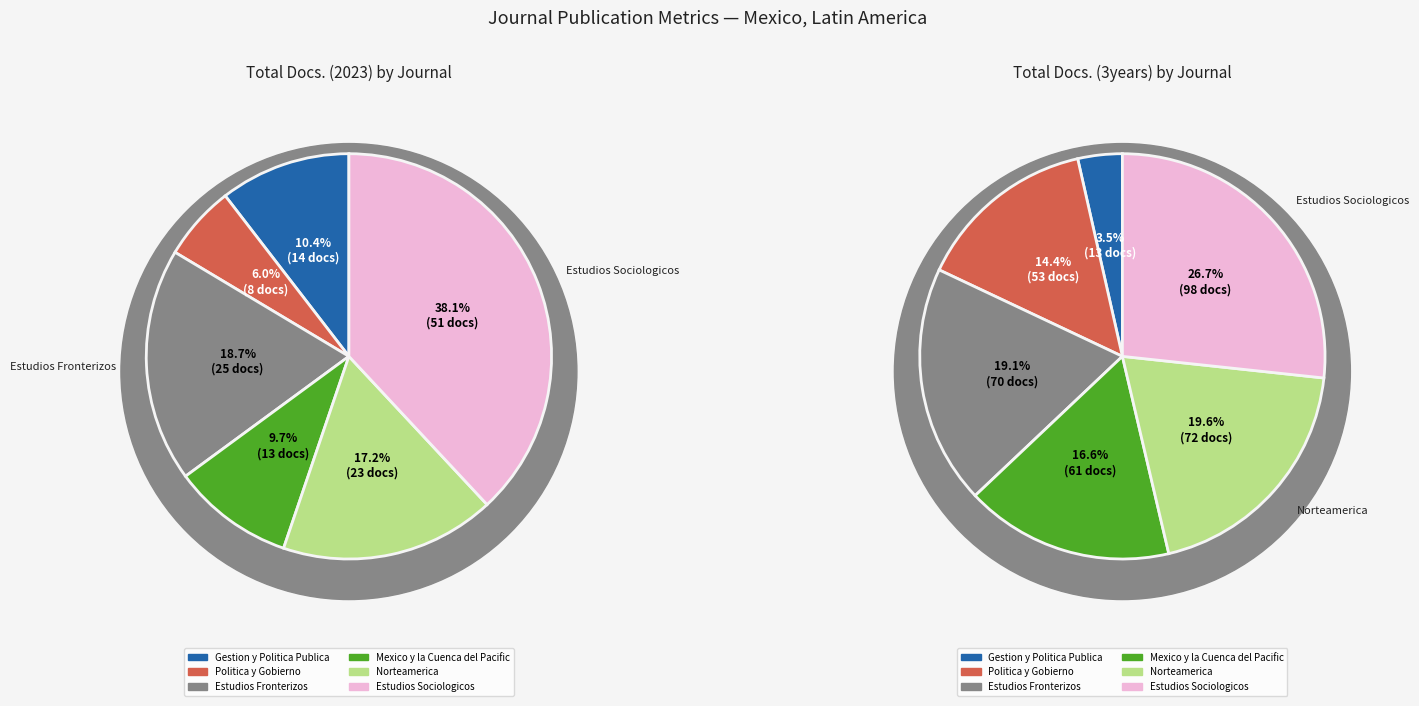

Combined, do Gestion y Politica Publica and Estudios Fronterizos account for over 50%?

No